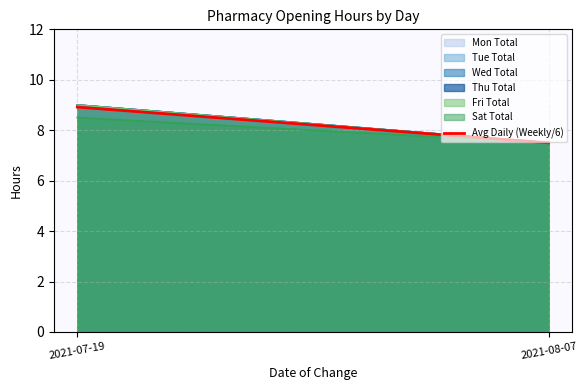

At which label does the data first exceed 8?

2021-07-19